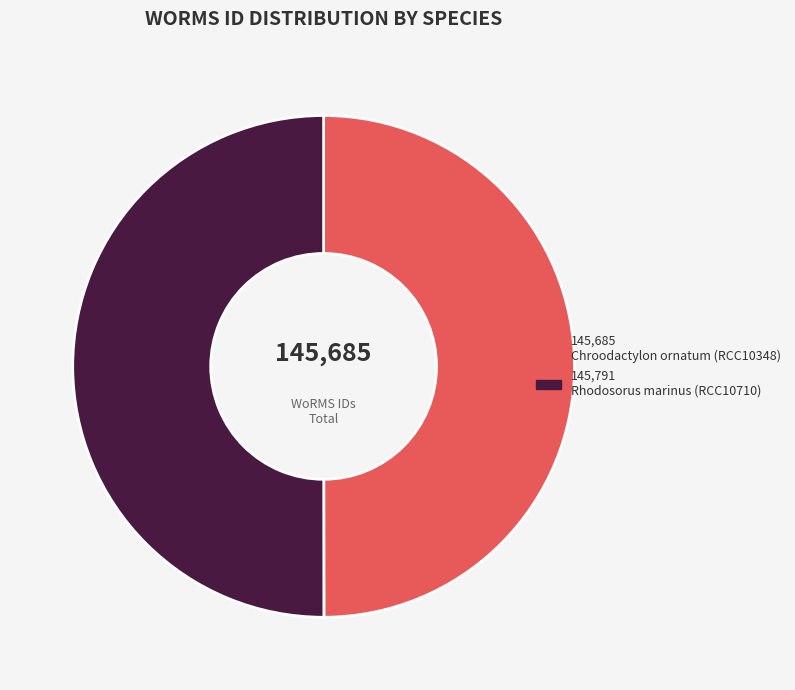

How many segments does this pie chart have?

2